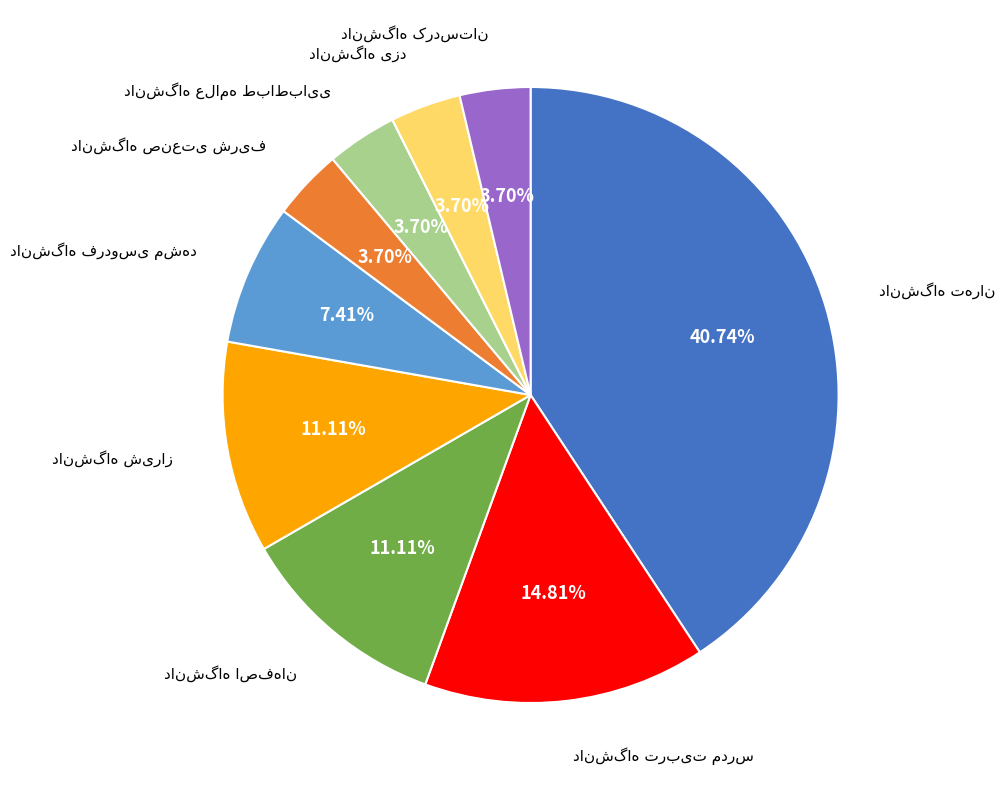

Does any single category account for the majority?

No